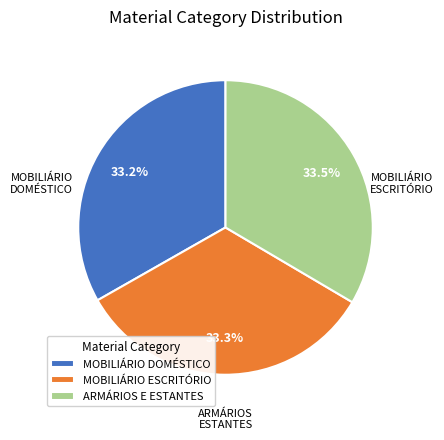

Is there any slice that represents more than half of the pie?

No